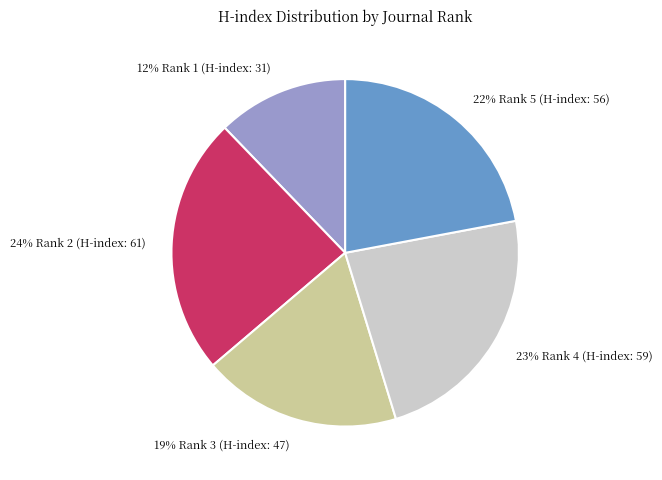

To the nearest percent, what is the difference between the largest and smallest slice percentages?

12%